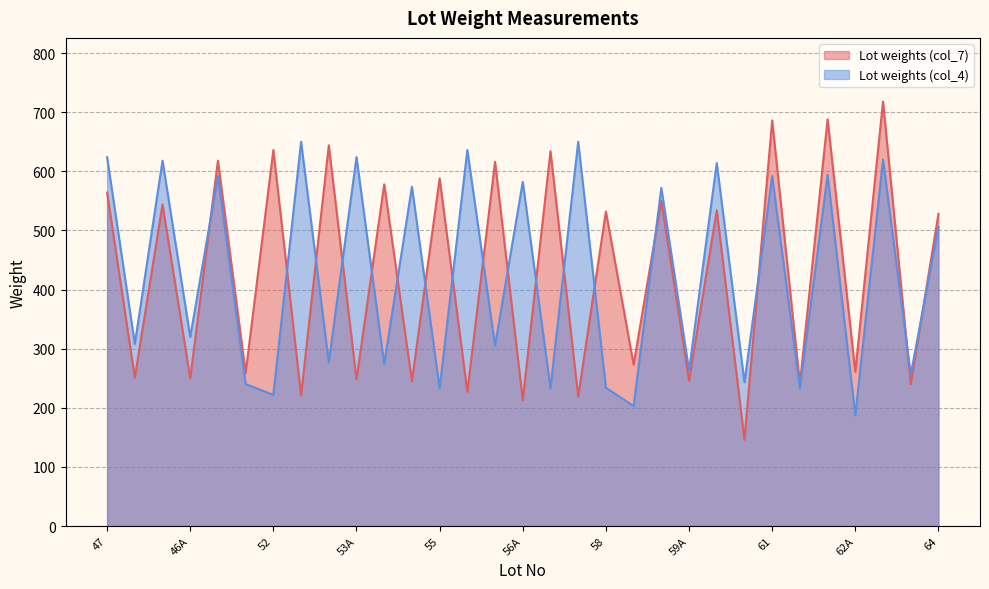

Which label corresponds to the largest value in the chart?

63